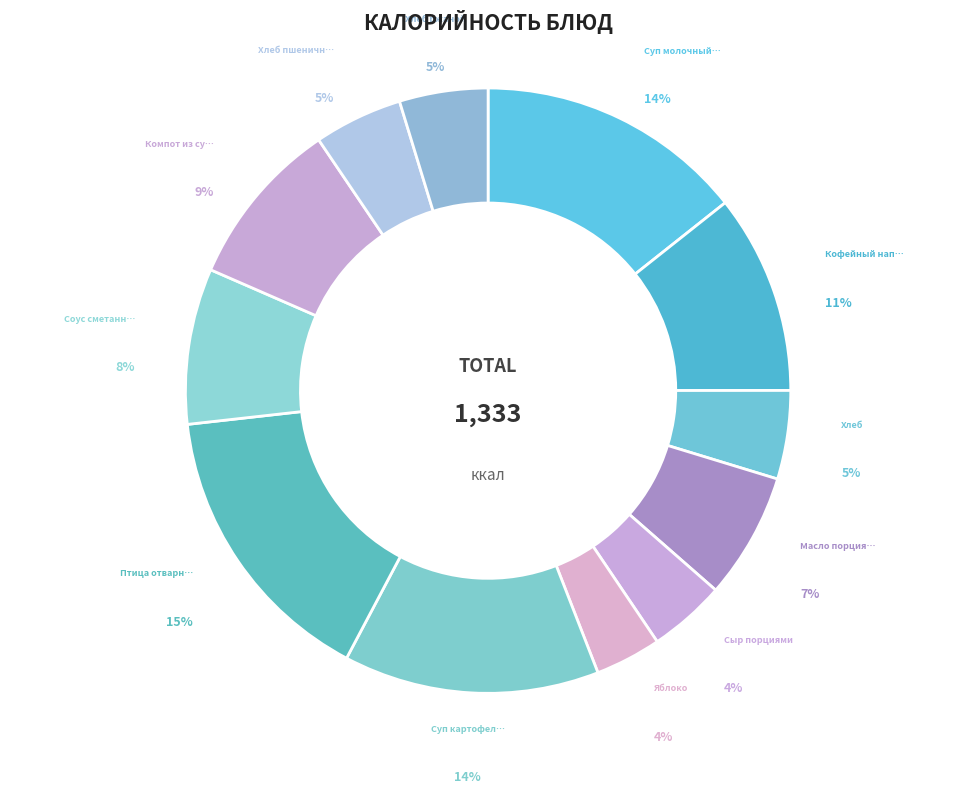

Count the number of slices in the pie.

12